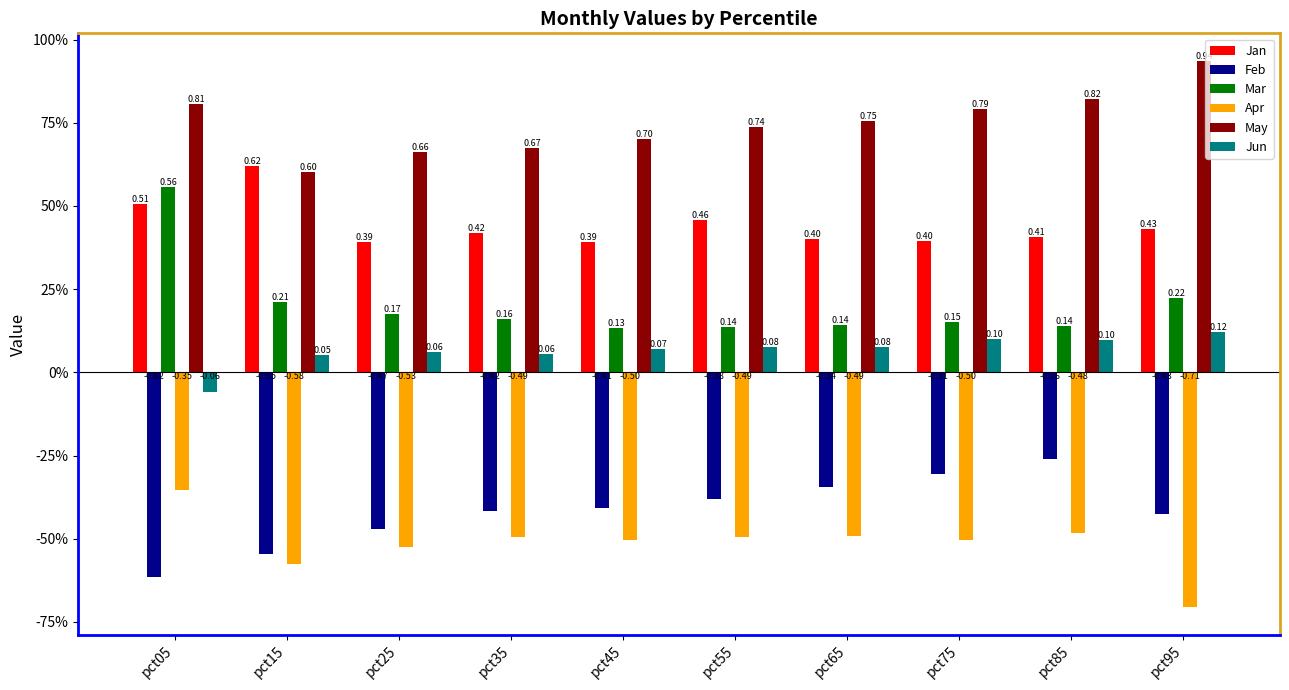

The May series shows 0.5 at pct95. True or false?

False